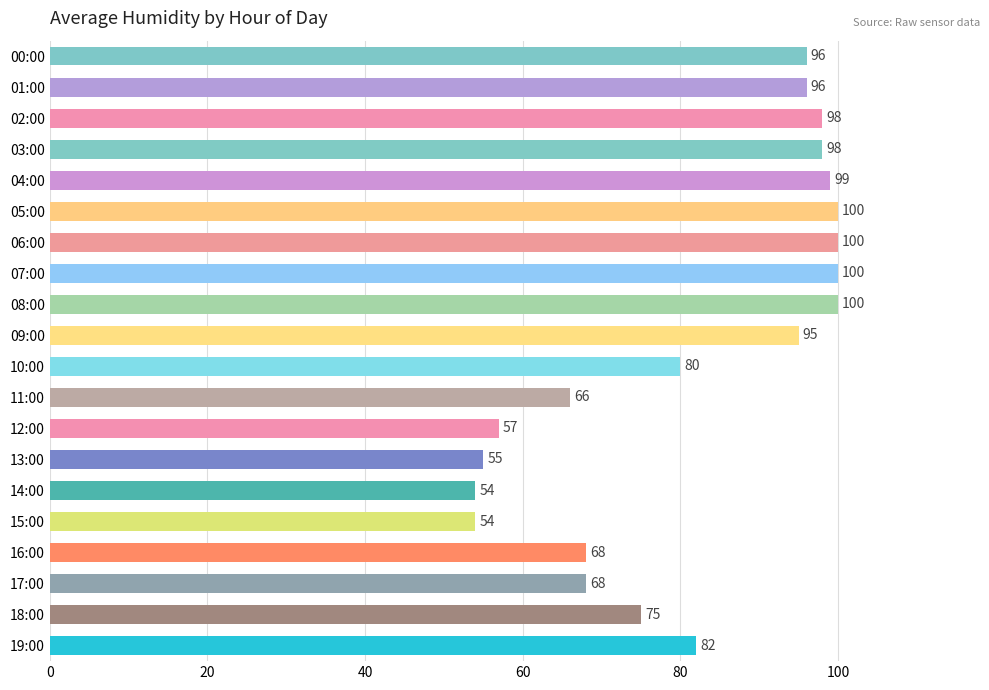

What is the value of the 18th bar from the top?

68